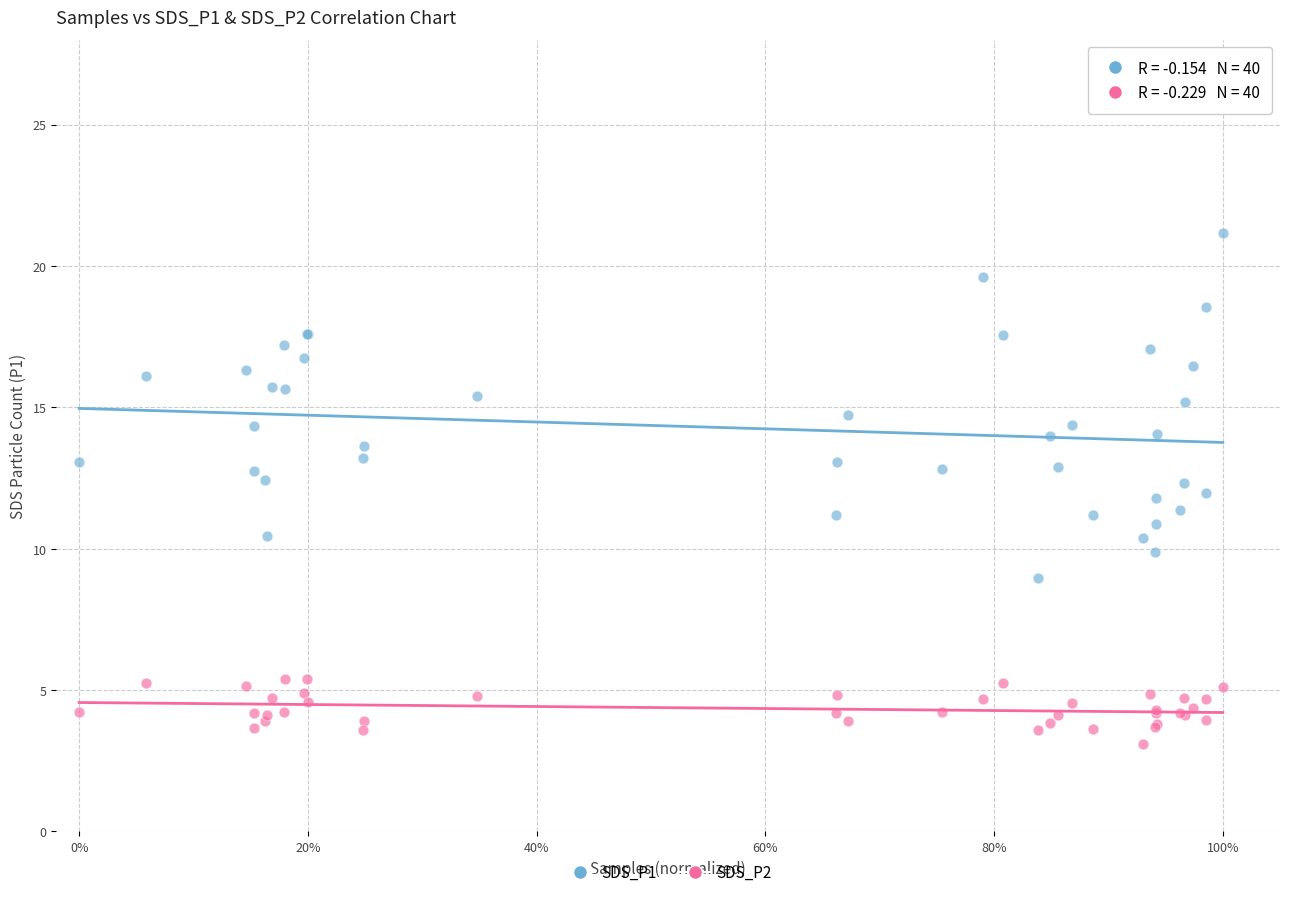

What are all the series names shown in the legend?

SDS_P1, SDS_P2